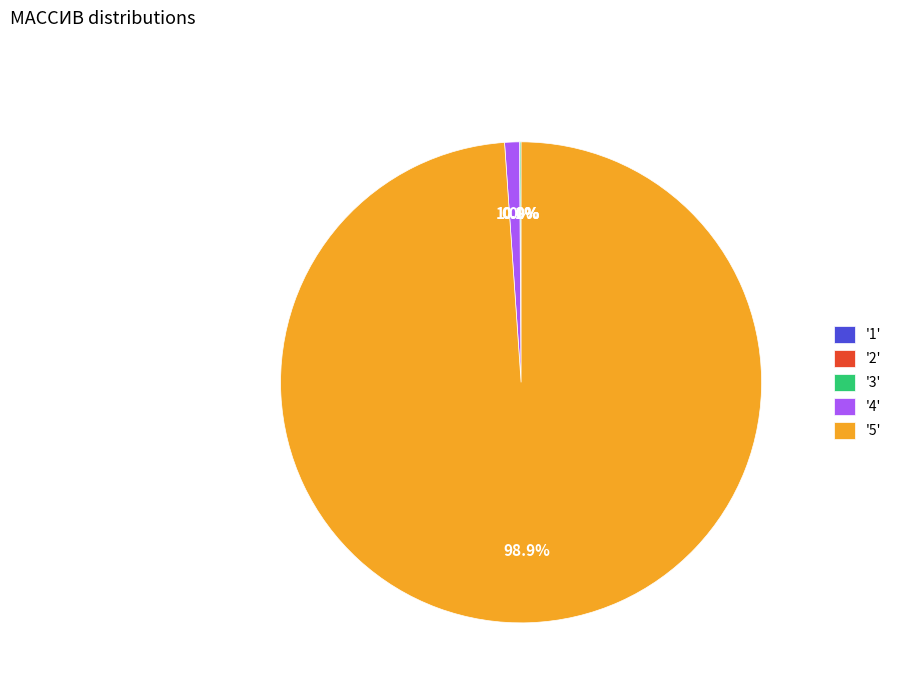

Which category has the biggest portion of the pie?

'5'